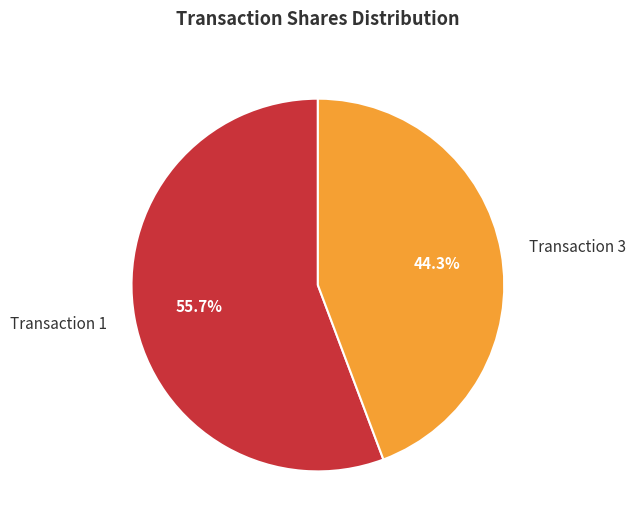

Which slice is the largest?

Transaction 1